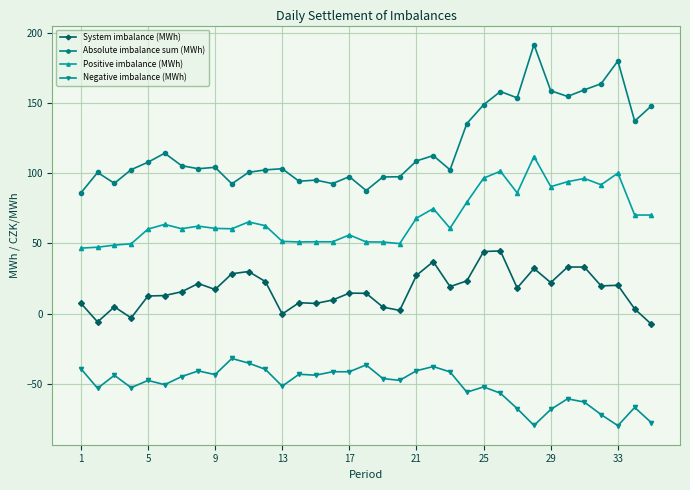

Which series has the widest spread of values?

Absolute imbalance sum (MWh)